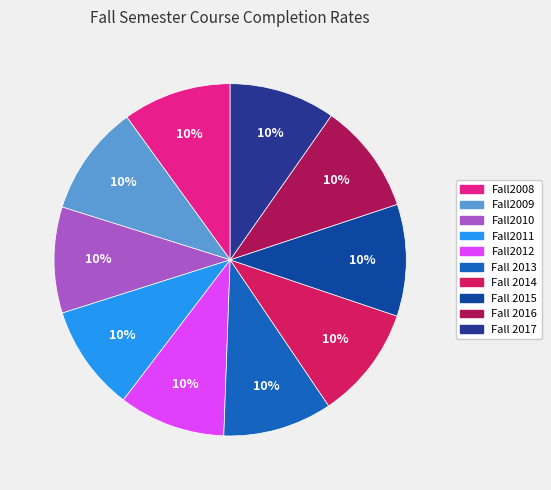

To the nearest percent, what percentage of the pie is Fall2010?

10%